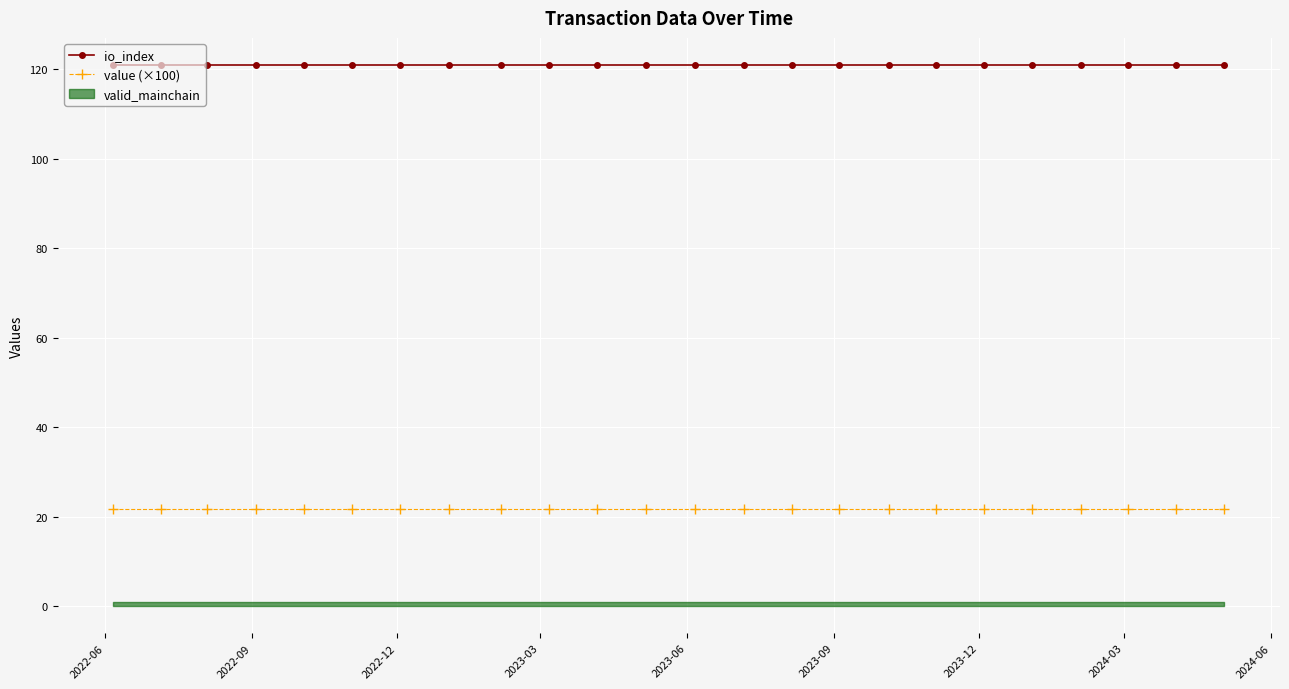

True or false: io_index and value (×100) intersect in this chart.

False